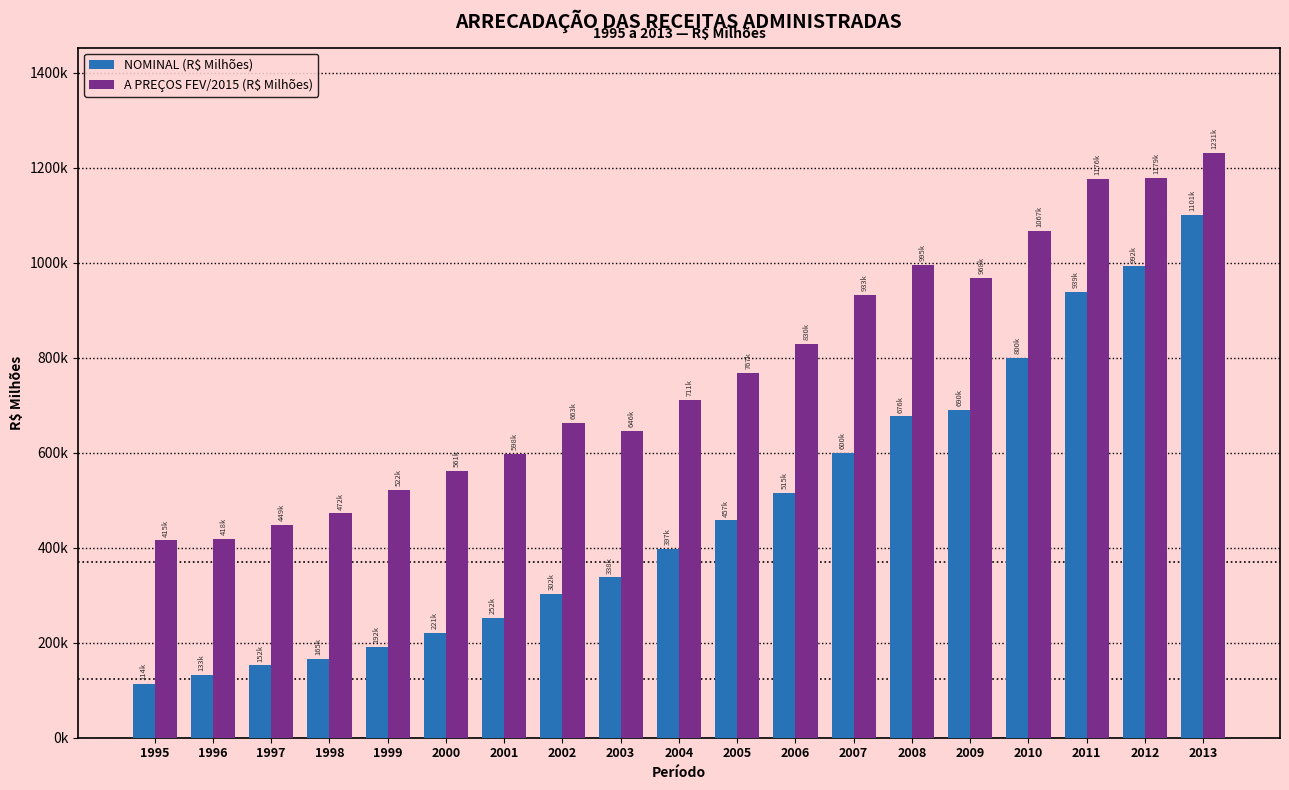

Which has a higher value, 2002 or 2006?

2006